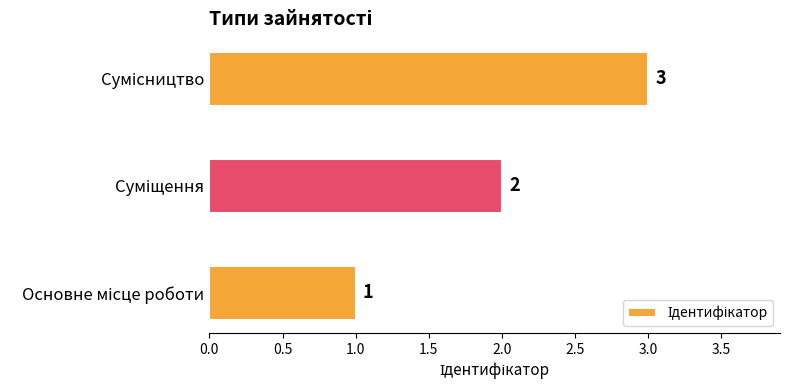

Count the values in the range 1 to 3.

3